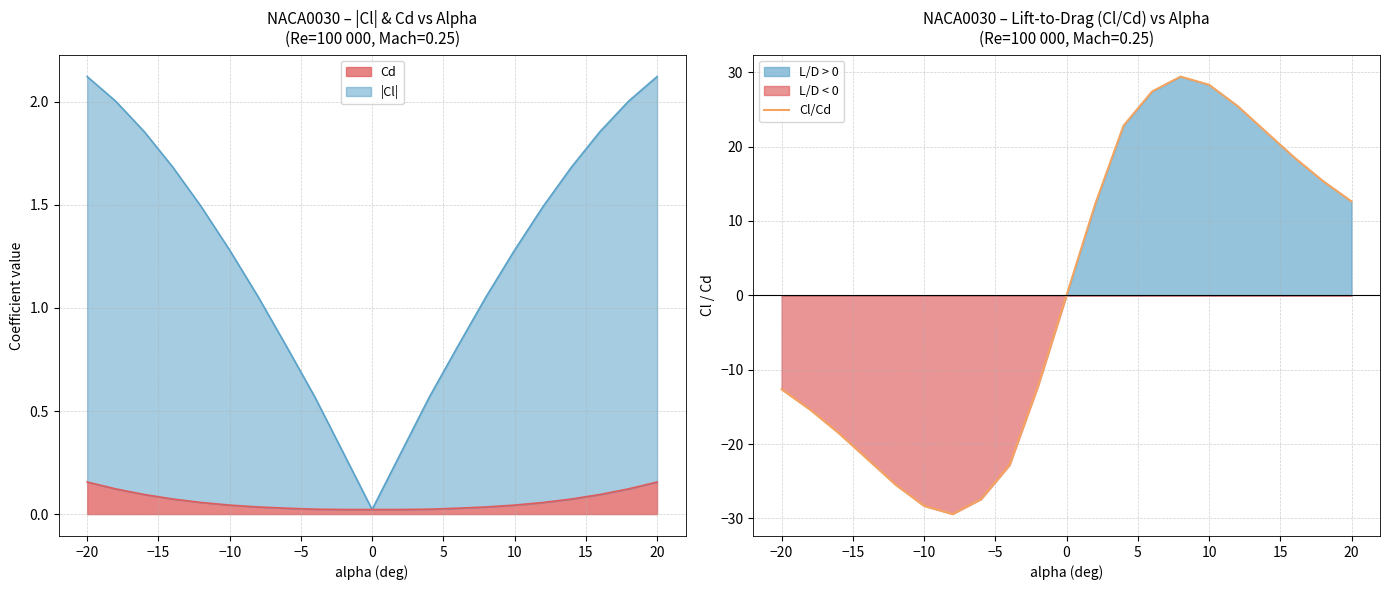

What is the greatest value displayed?

29.4